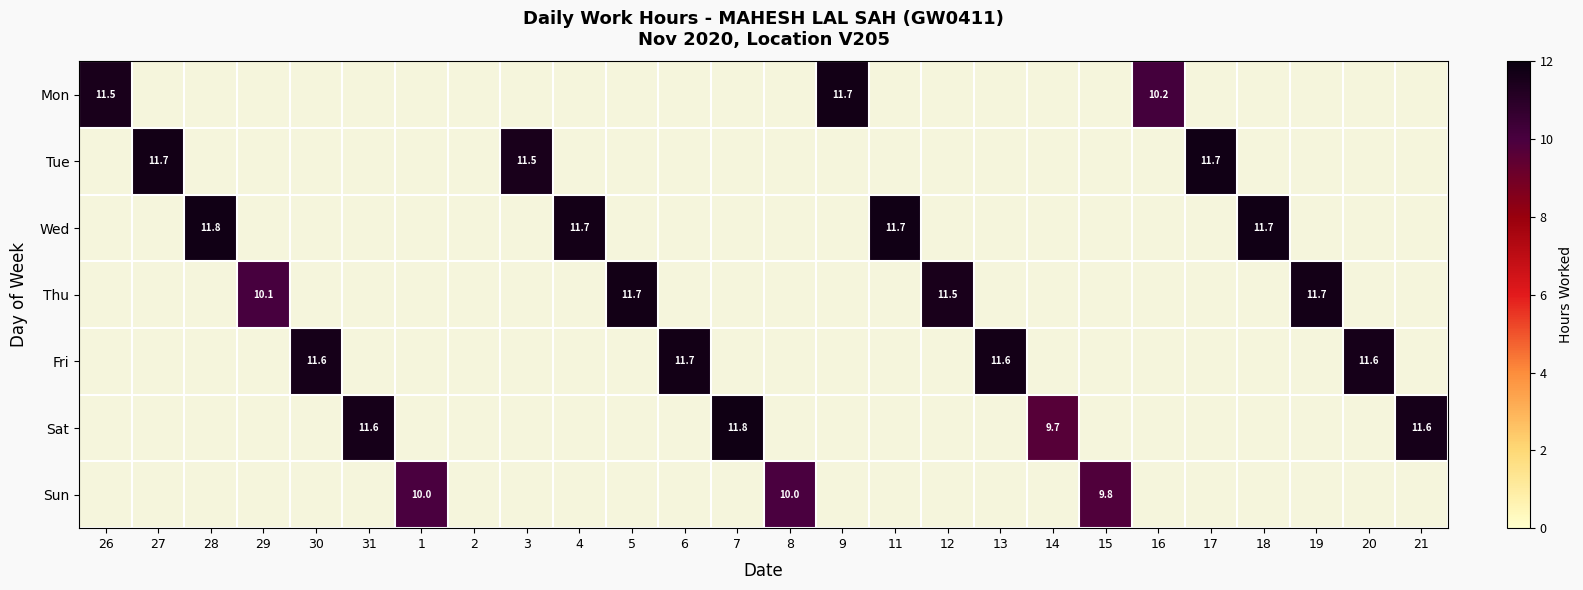

Is the value of Fri at 3 greater than the value of Thu at 15?

No